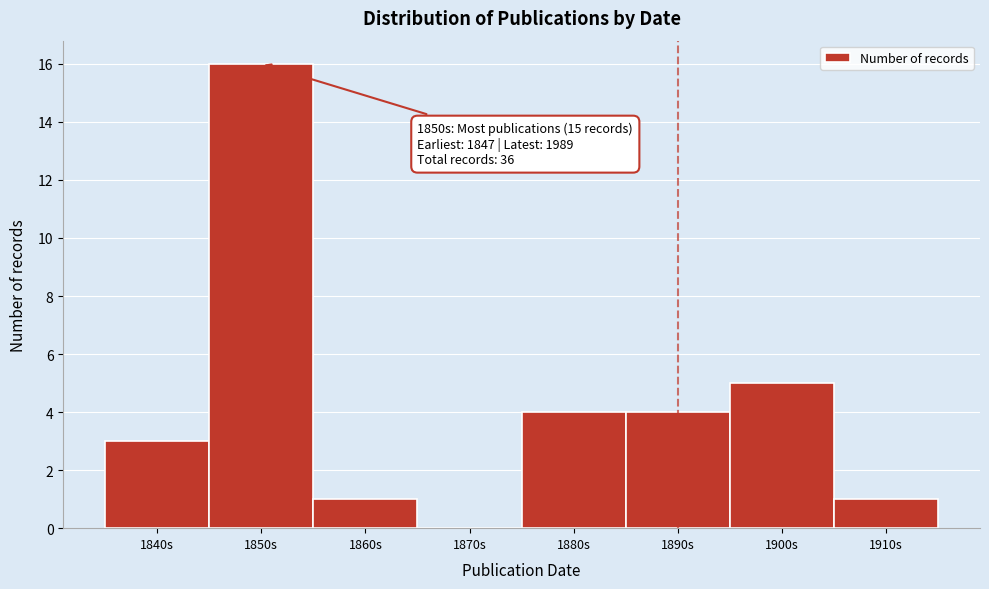

Reading left to right, what are all the values shown in this chart?

1840s=3	1850s=16	1860s=1	1870s=0	1880s=4	1890s=4	1900s=5	1910s=1